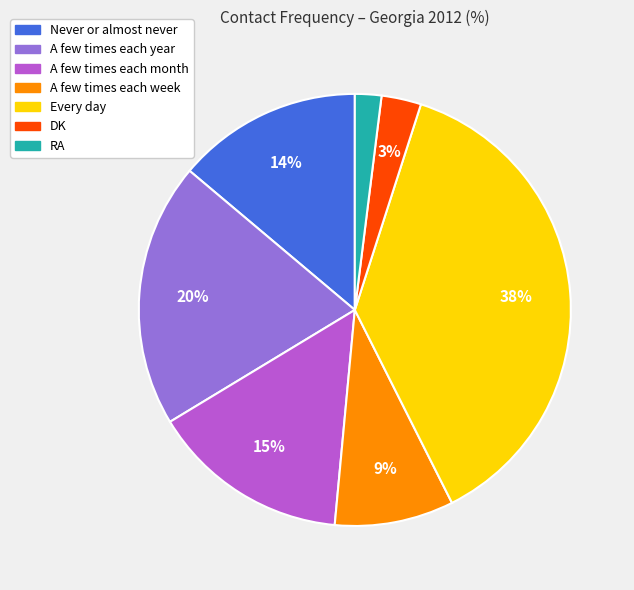

Which slice is the largest?

Every day